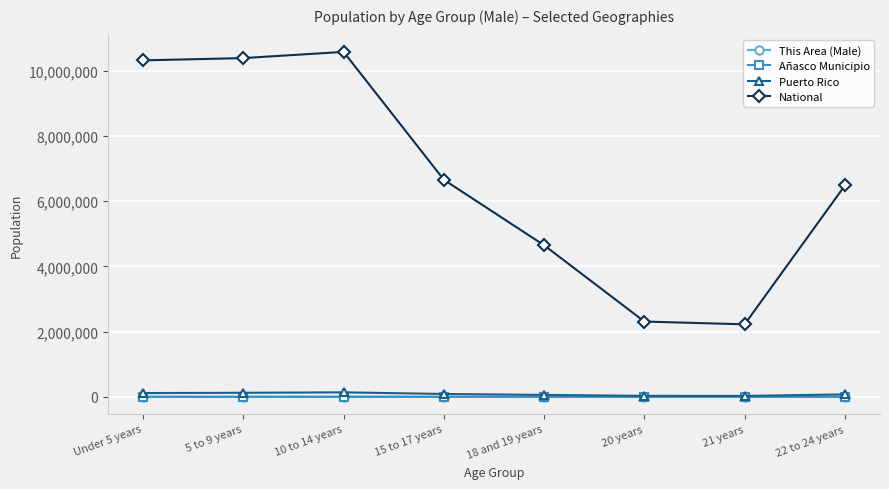

How many distinct data groups are displayed?

4